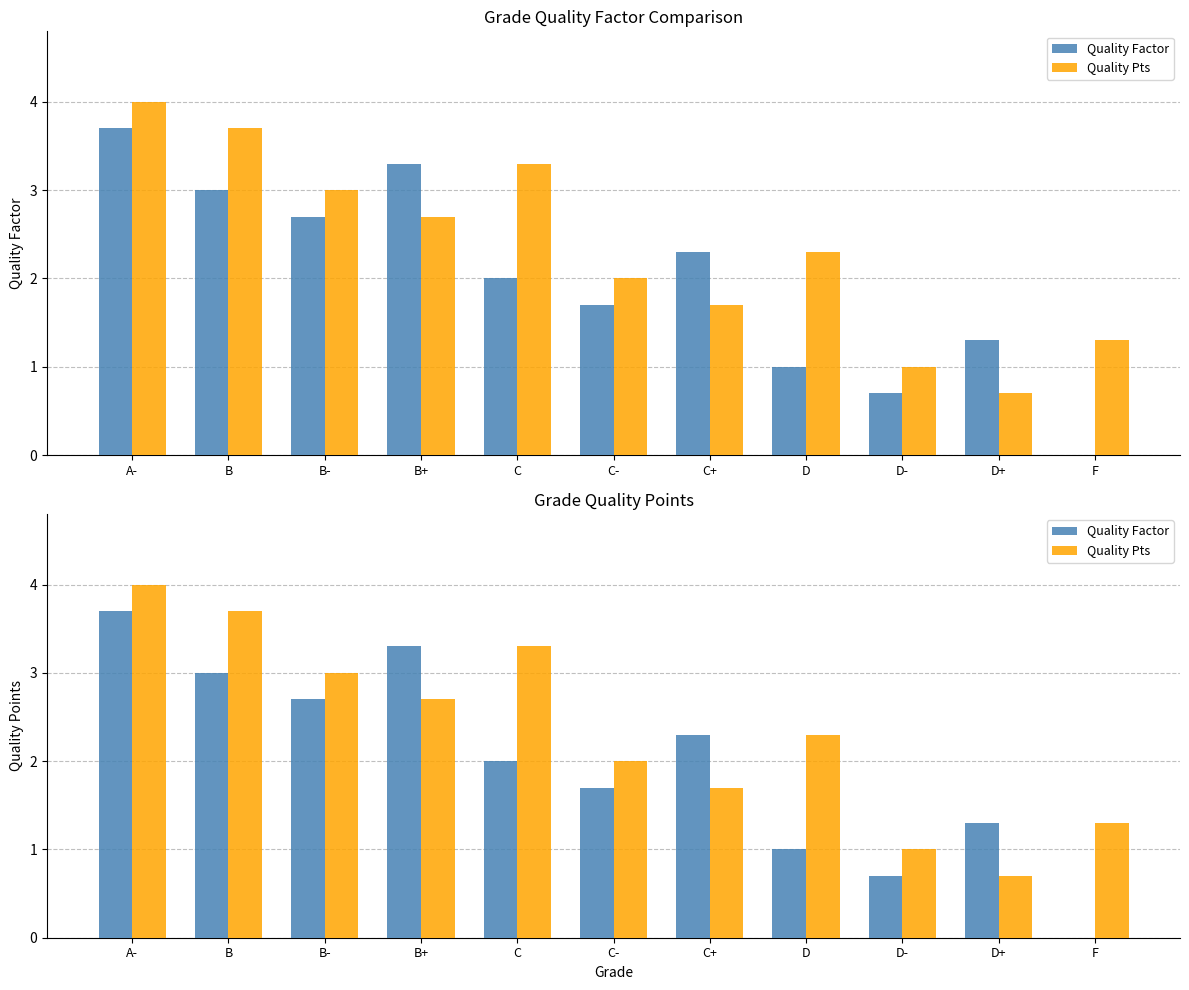

What are all the series names shown in the legend?

Quality Factor, Quality Pts